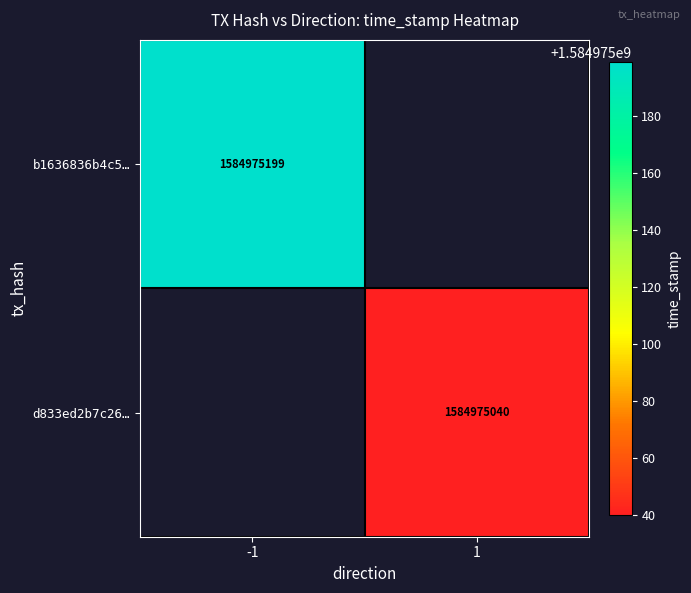

How many positive values does the b1636836b4c5fc6b6999aa6901fcb4a9e92b528 series have?

1